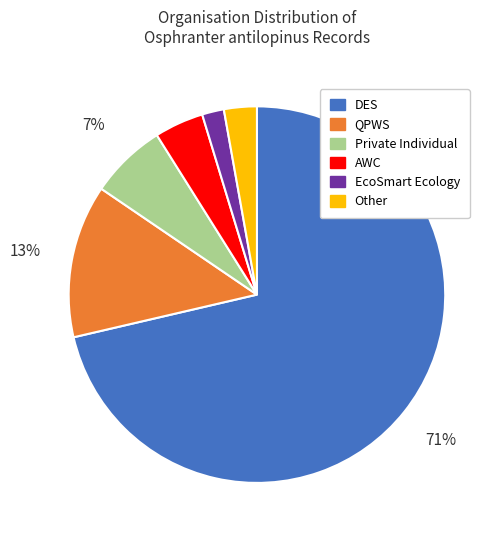

How many slices are in this pie chart?

6